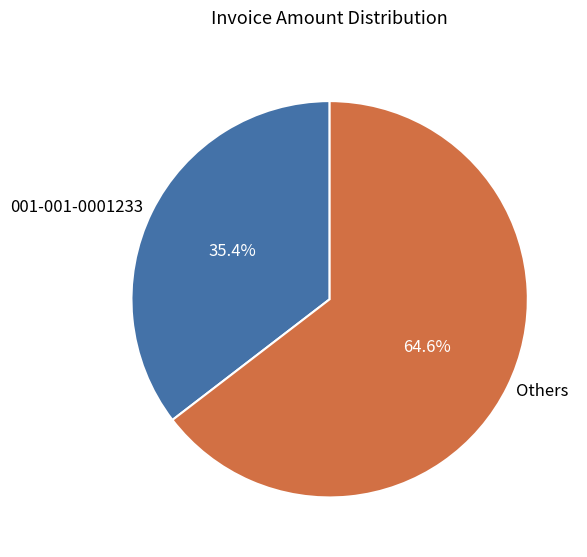

What percentage is NOT represented by 001-001-0001233?

64.6%